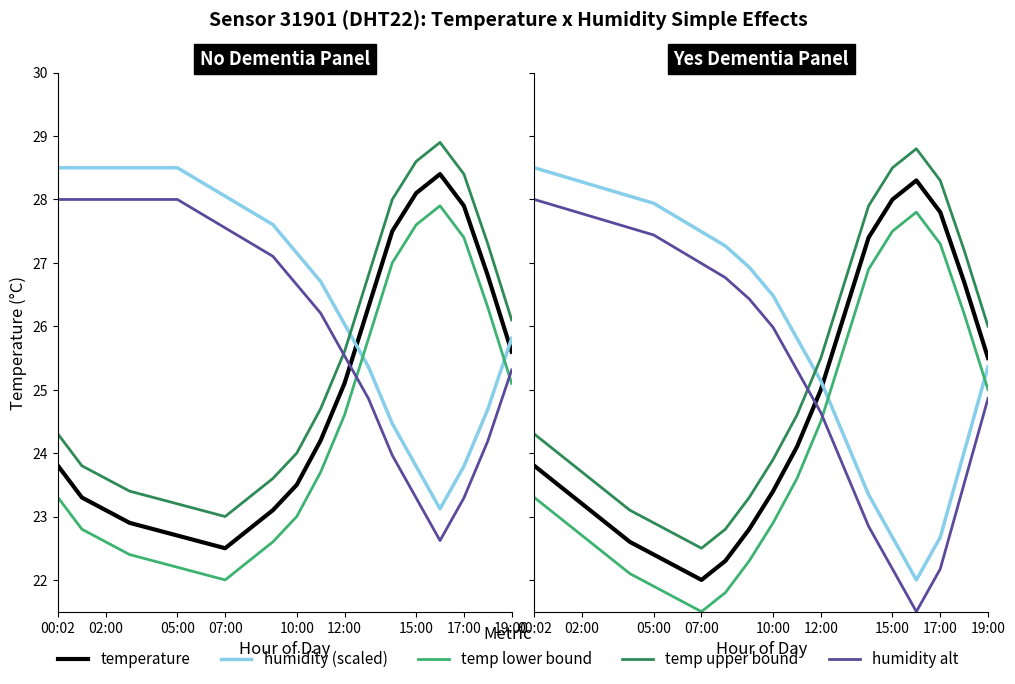

Which has a higher value, 02:00 or 14?

14